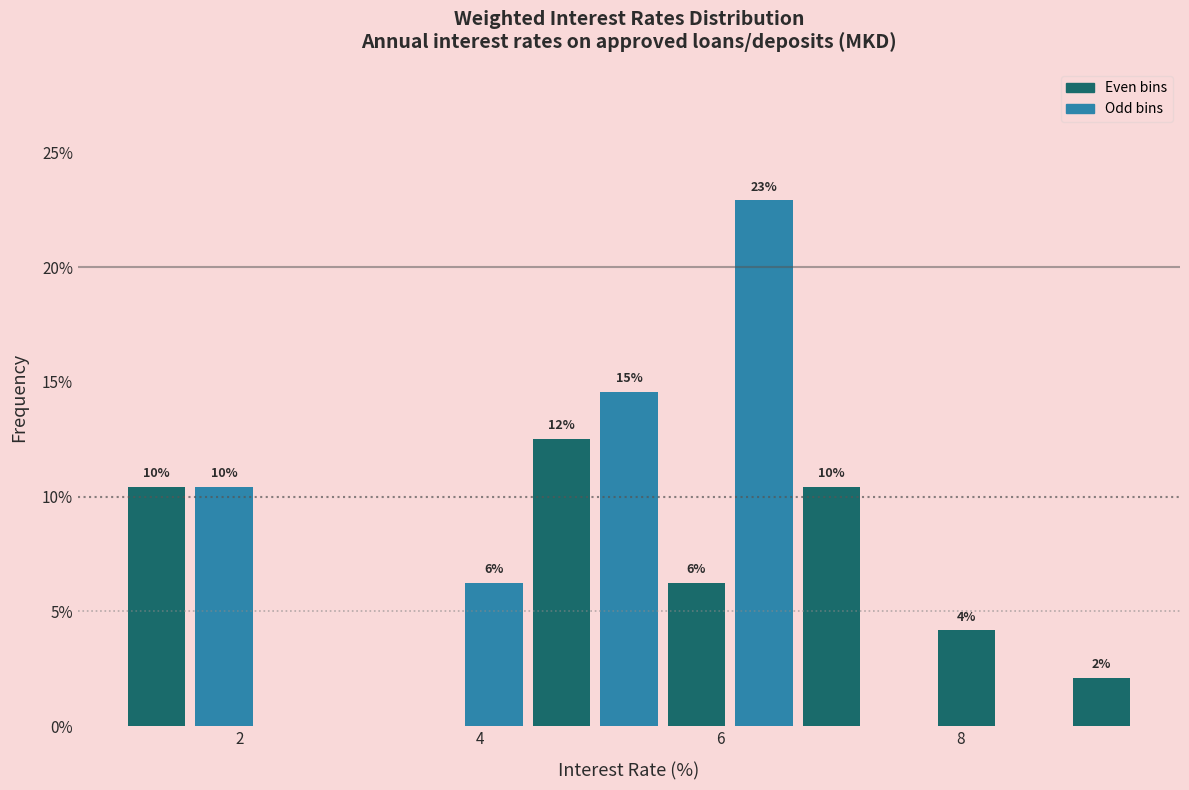

Around what value on the x-axis is the tallest bar? Give the approximate position of its centre, as read against the axis.

6.4